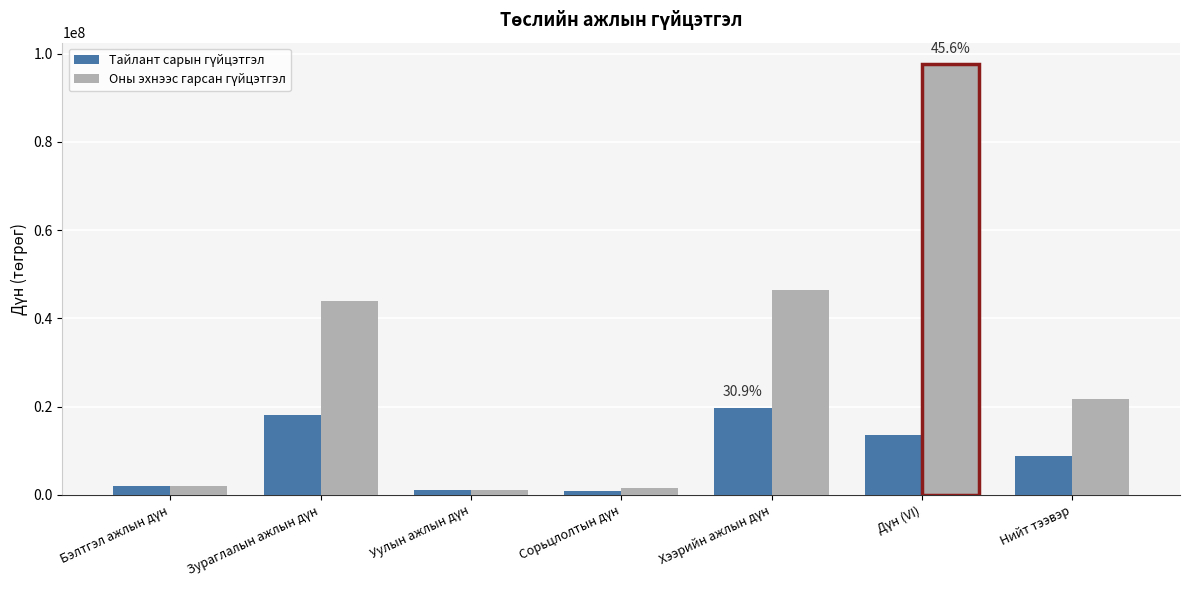

At how many categories does at least one series exceed 36323373?

3